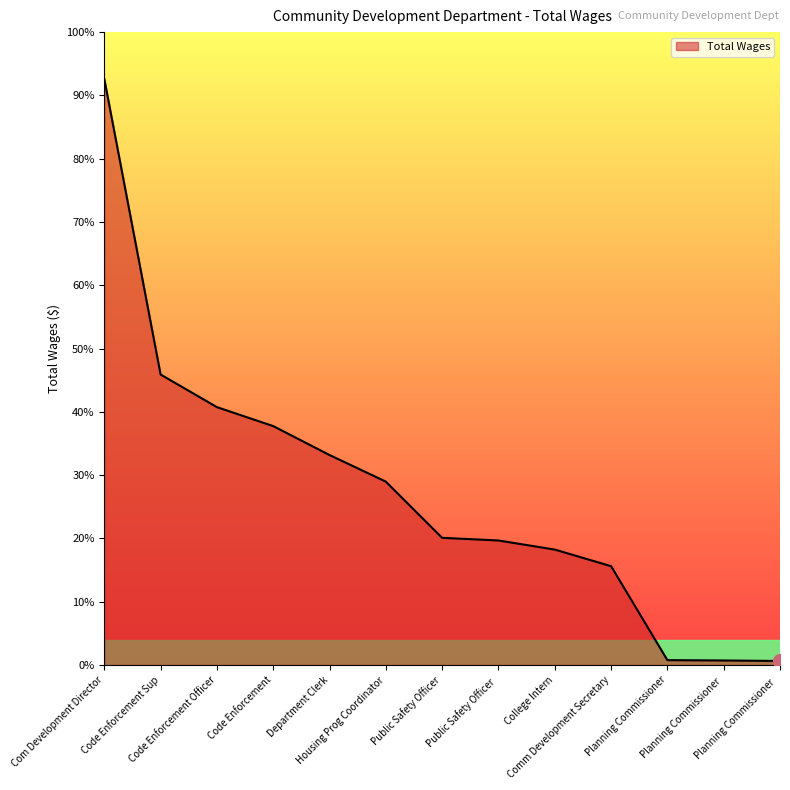

Does the chart display data point markers on the line(s)?

No